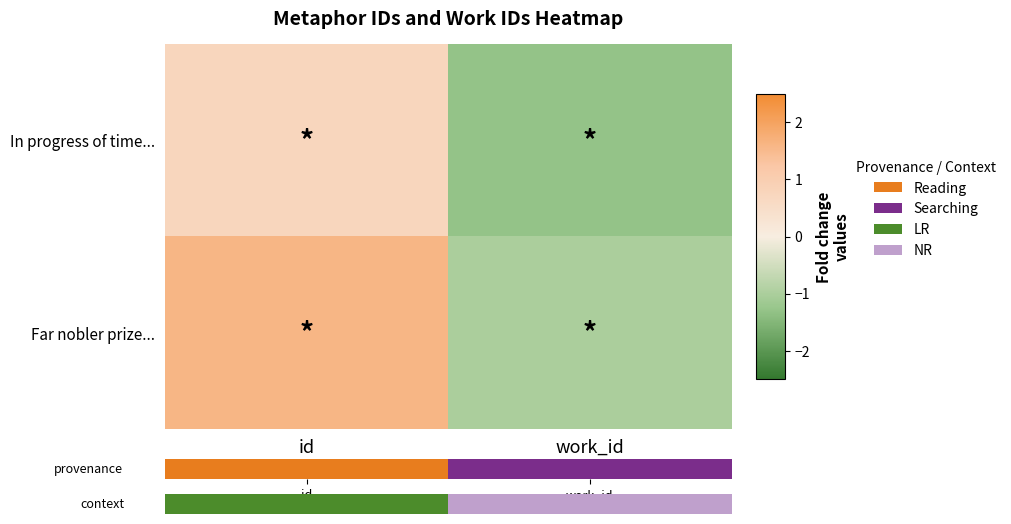

How many values in the Far nobler prize... series are below 1?

1